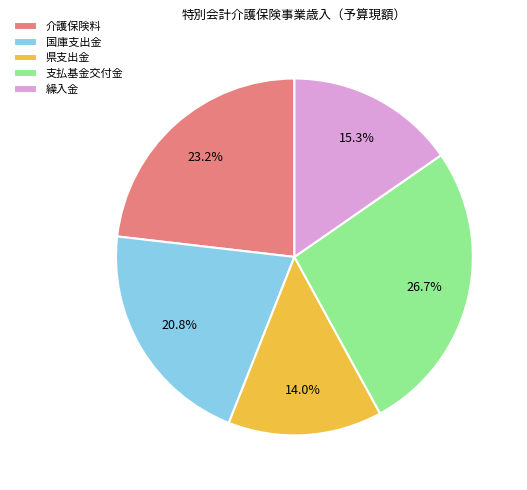

To the nearest percent, what is the difference between the 国庫支出金 and 支払基金交付金 slice percentages?

6%